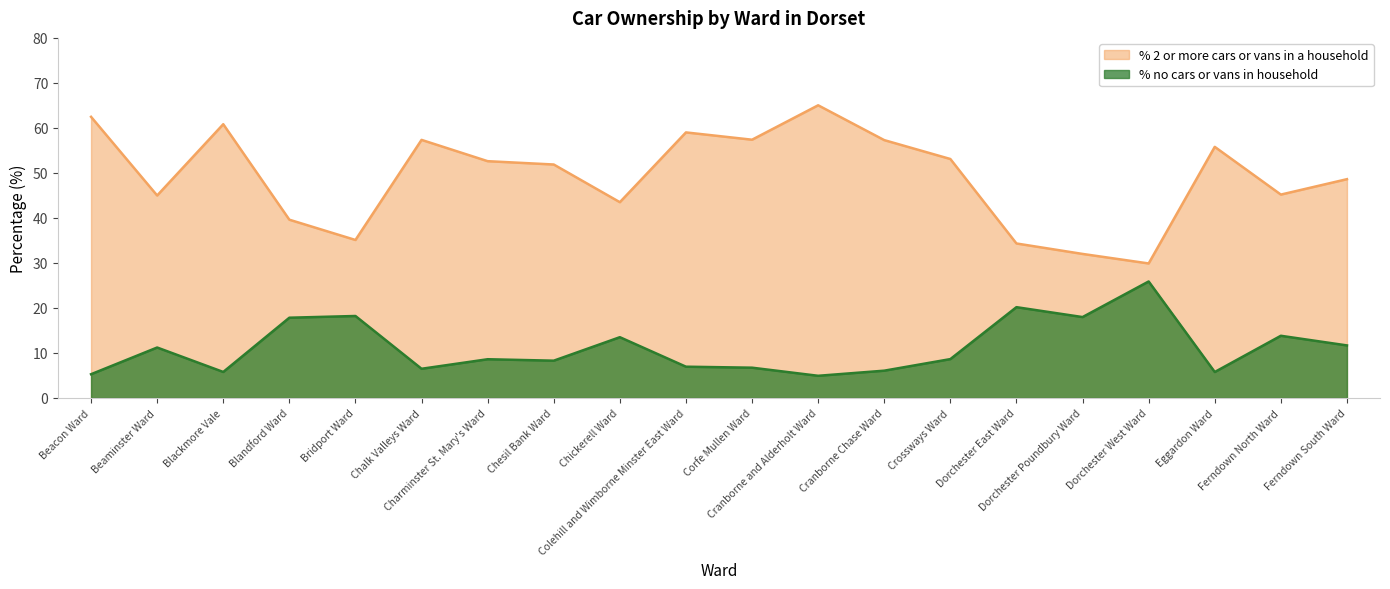

True or false: % no cars or vans in household has a value of 5.8 at Blackmore Vale.

True